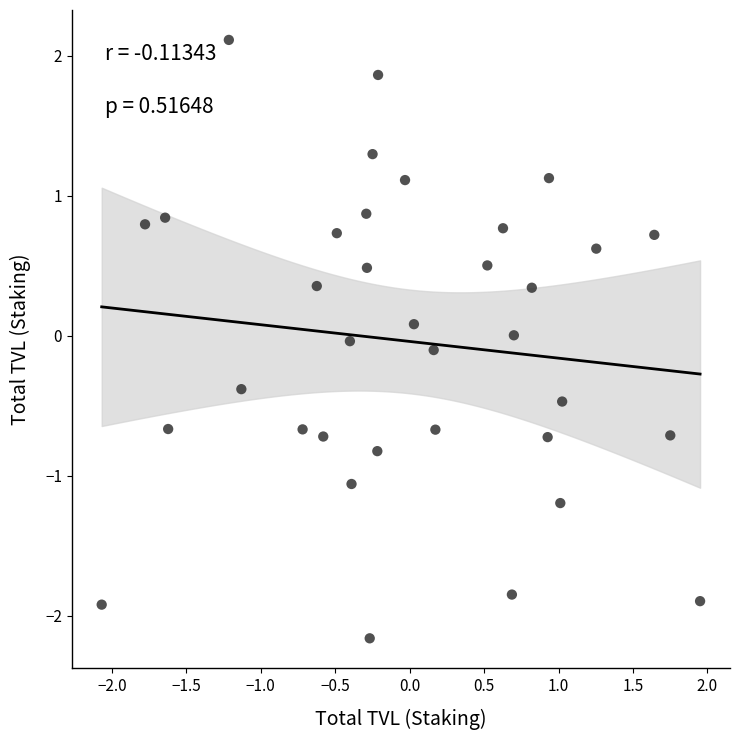

What is the range of X values (max minus min)?

4.0